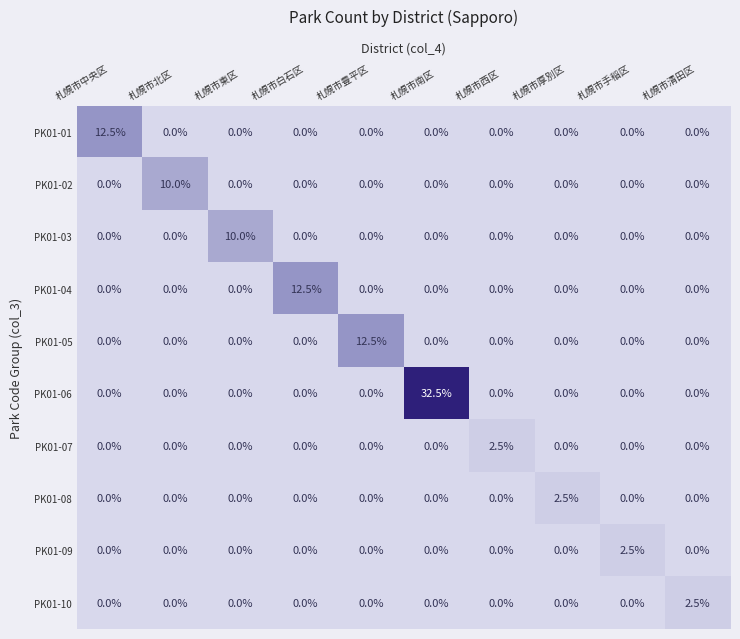

Which label corresponds to the largest value in the chart?

札幌市南区